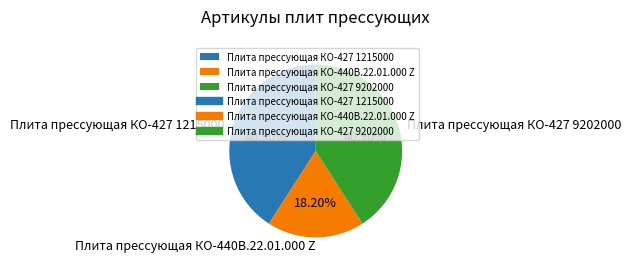

Does Плита прессующая КО-440В.22.01.000 Z account for over 50% of the chart?

No